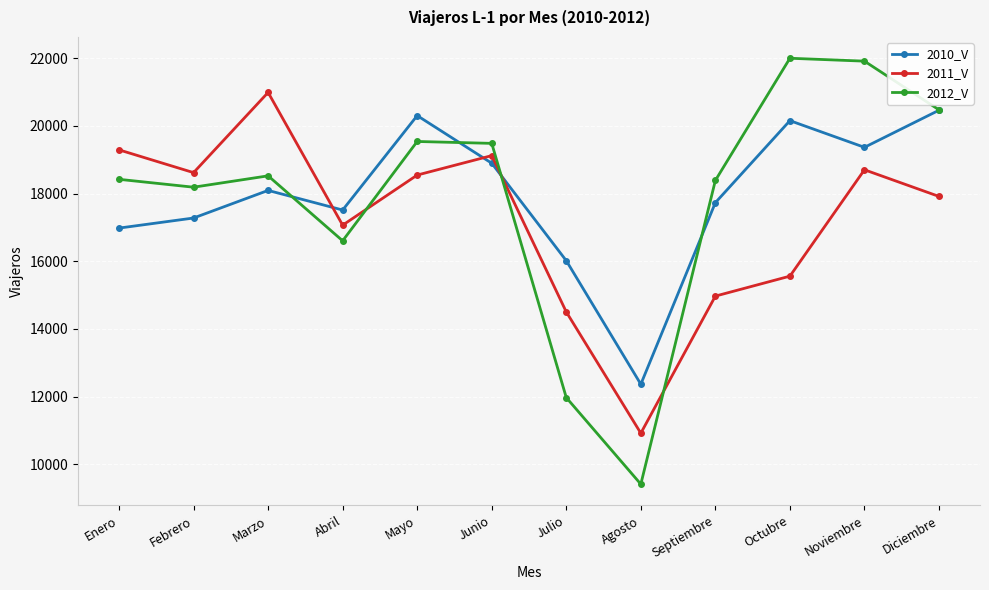

What are all the series names shown in the legend?

2010_V, 2011_V, 2012_V